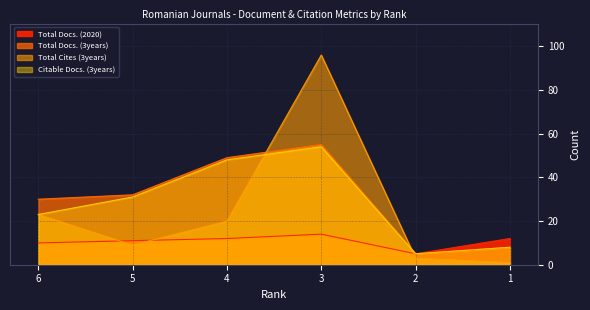

What is the average value of the Total Docs. (3years) series?

30